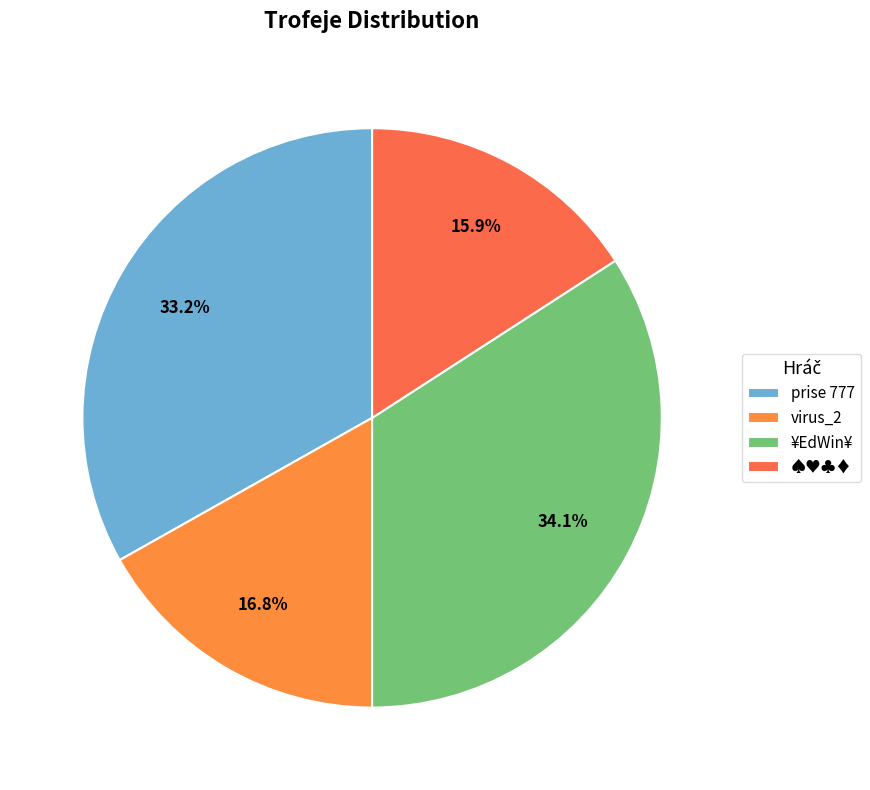

True or false: prise 777 accounts for 20% of the total.

False